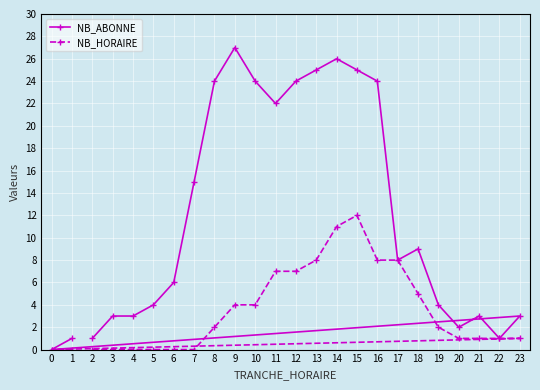

Which series has the largest total across all categories?

NB_ABONNE